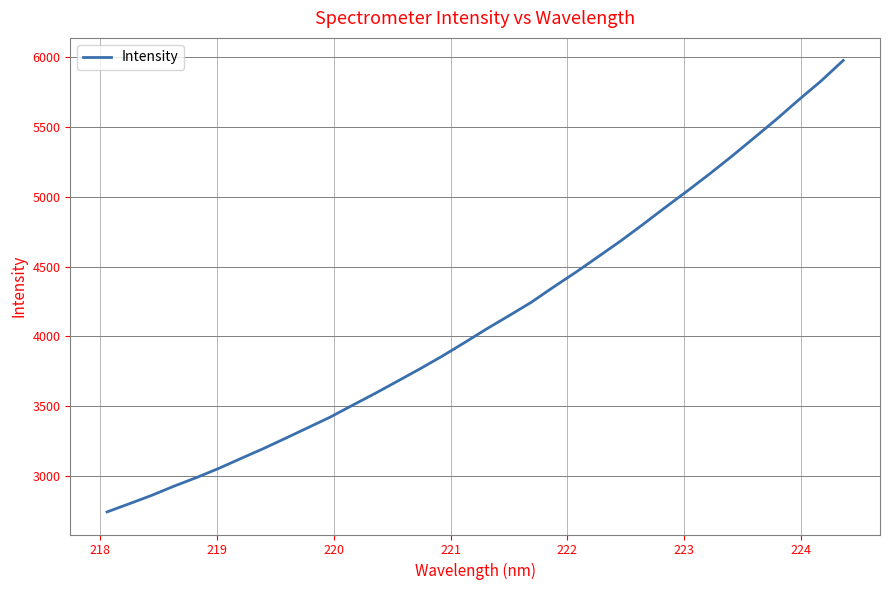

What is the average value?

4126.8